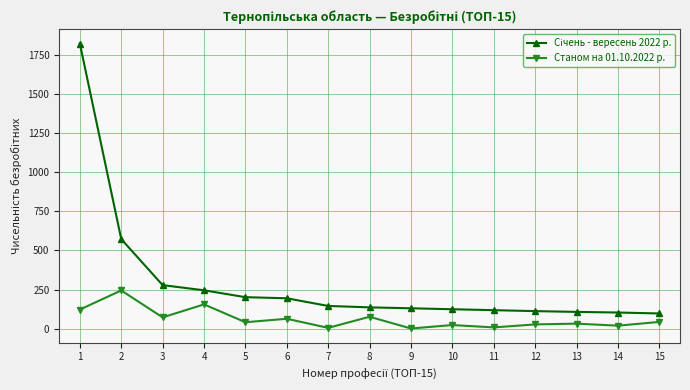

What is the sum of the Станом на 01.10.2022 р. values at 10 and 7?

28